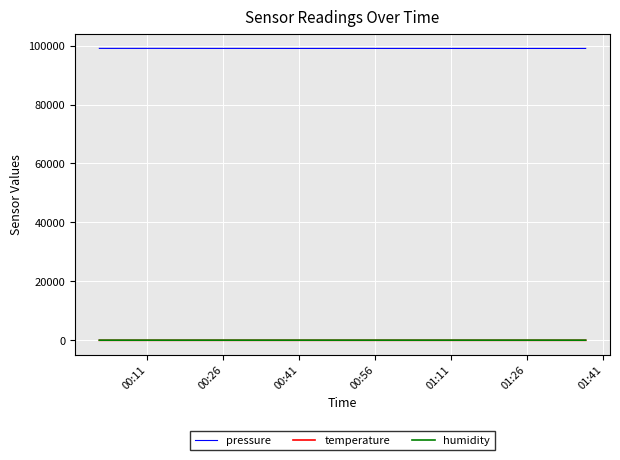

True or false: pressure and humidity intersect in this chart.

False